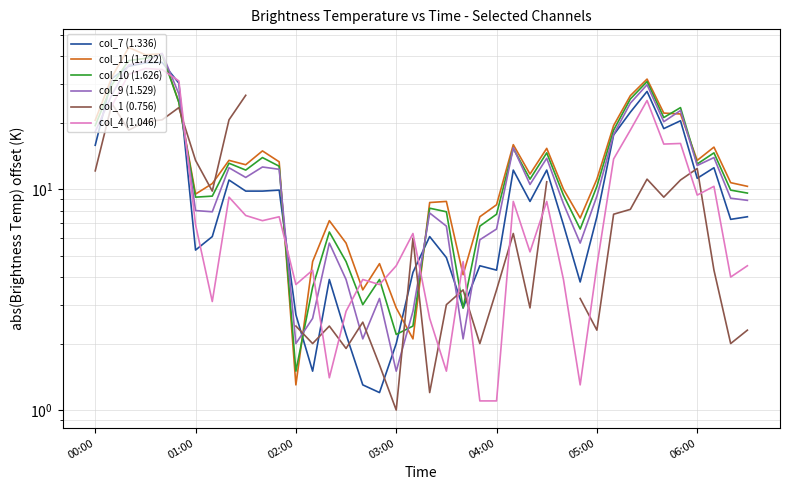

What is the value of the col_7 (1.336) point at the 26th from the left?

12.2